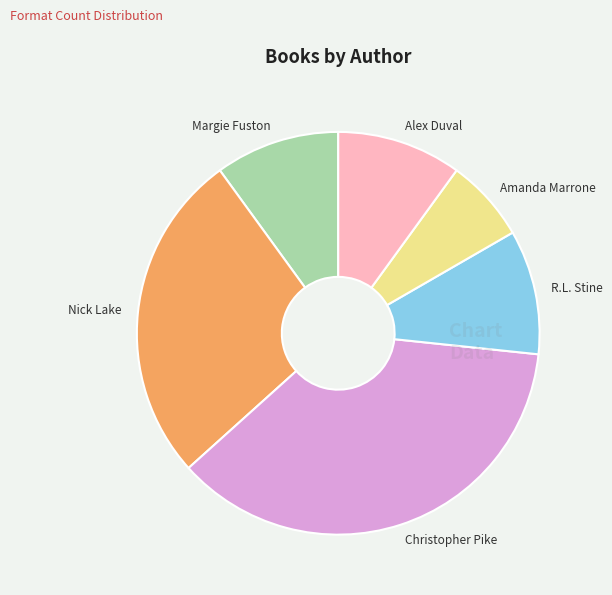

Between Margie Fuston and Amanda Marrone, which is larger?

Margie Fuston